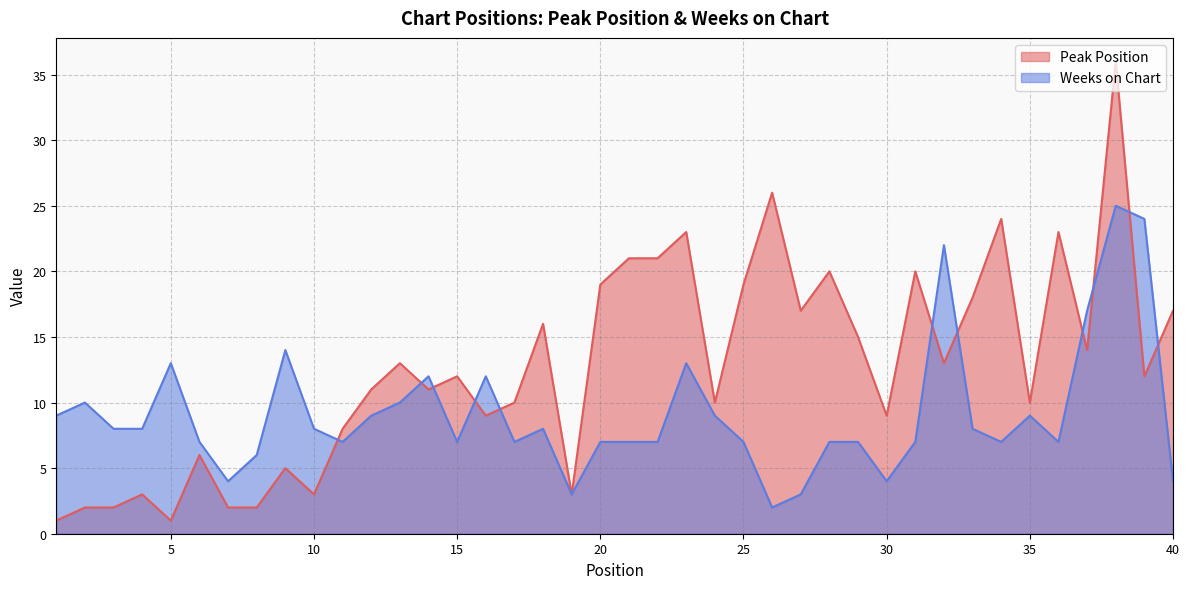

How many interior local peaks does the Peak Position series have?

13